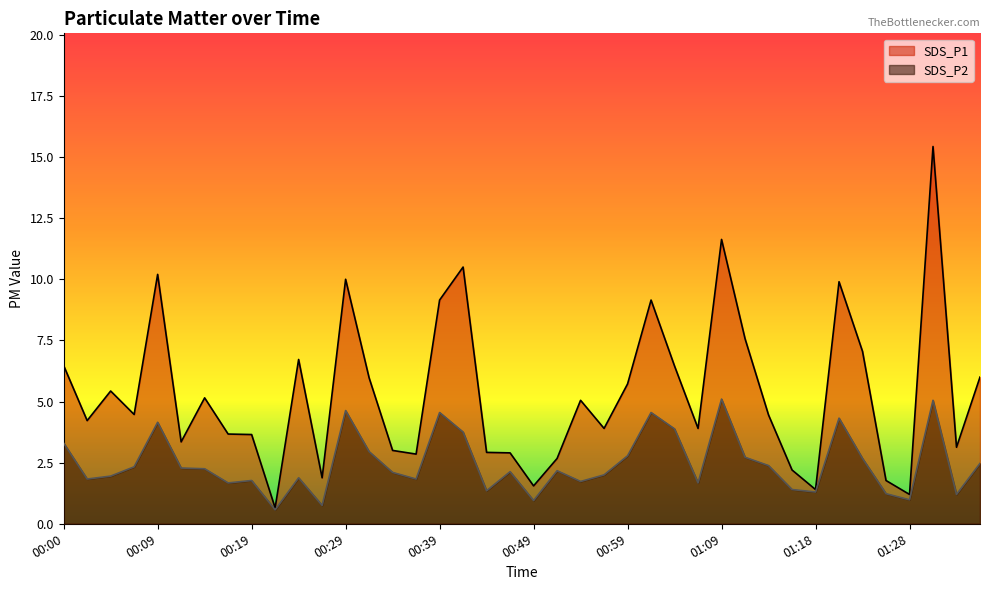

How many lines are shown in the chart?

2